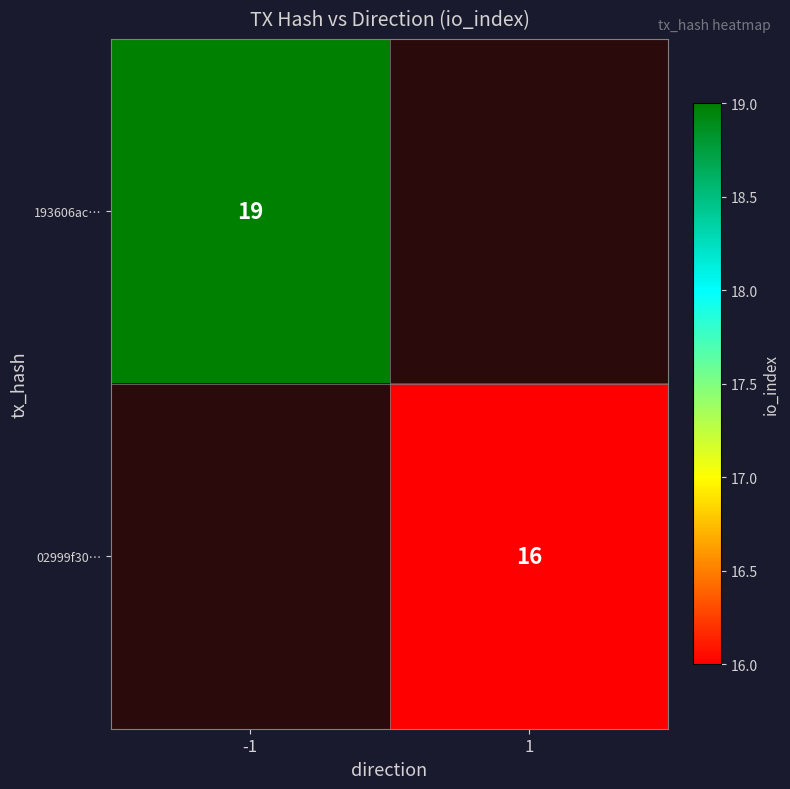

The 02999f30… series shows 7.0 at 1. True or false?

False